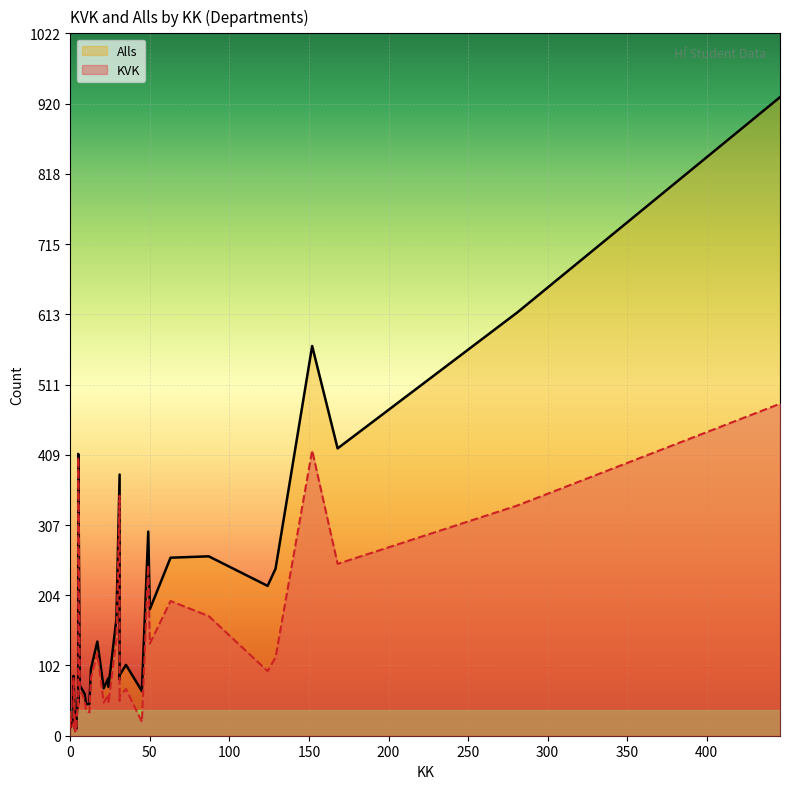

What is the difference between the maximum and minimum values in the Alls series?

920